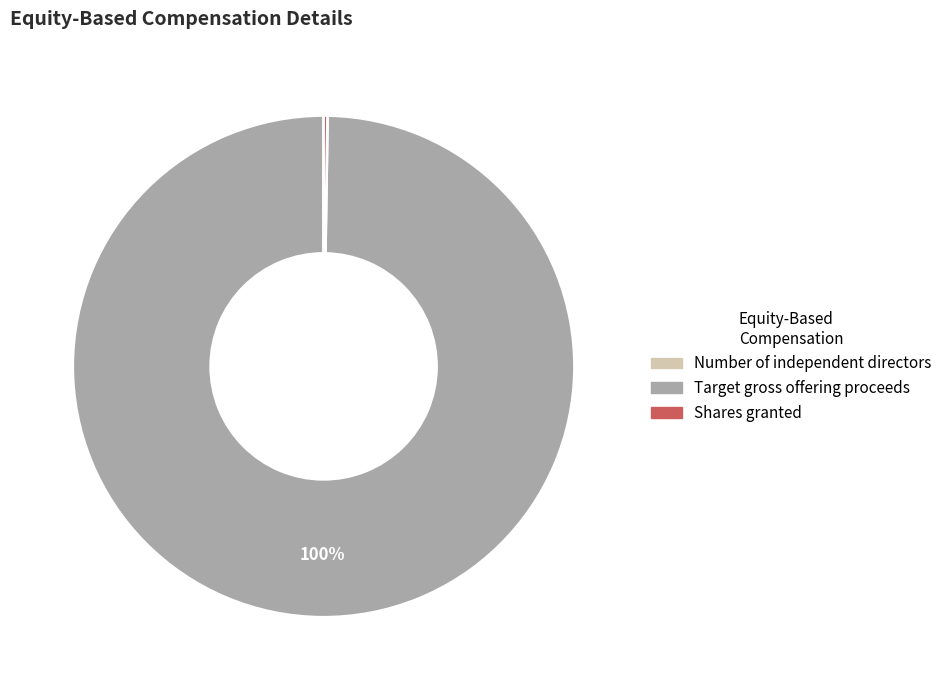

What is the largest slice in the pie chart?

Target gross offering proceeds